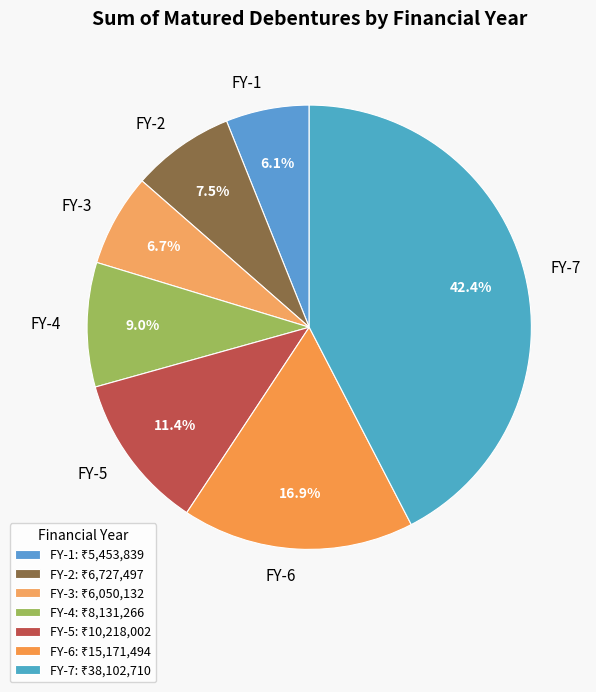

What is the ratio of the value at FY-4 to the value at FY-3?

1.3